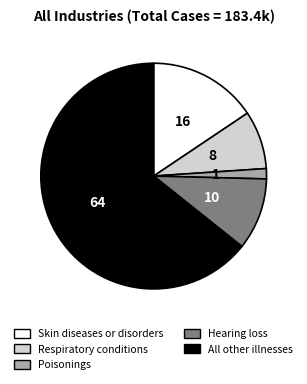

Combined, do Hearing loss and All other illnesses account for over 50%?

Yes